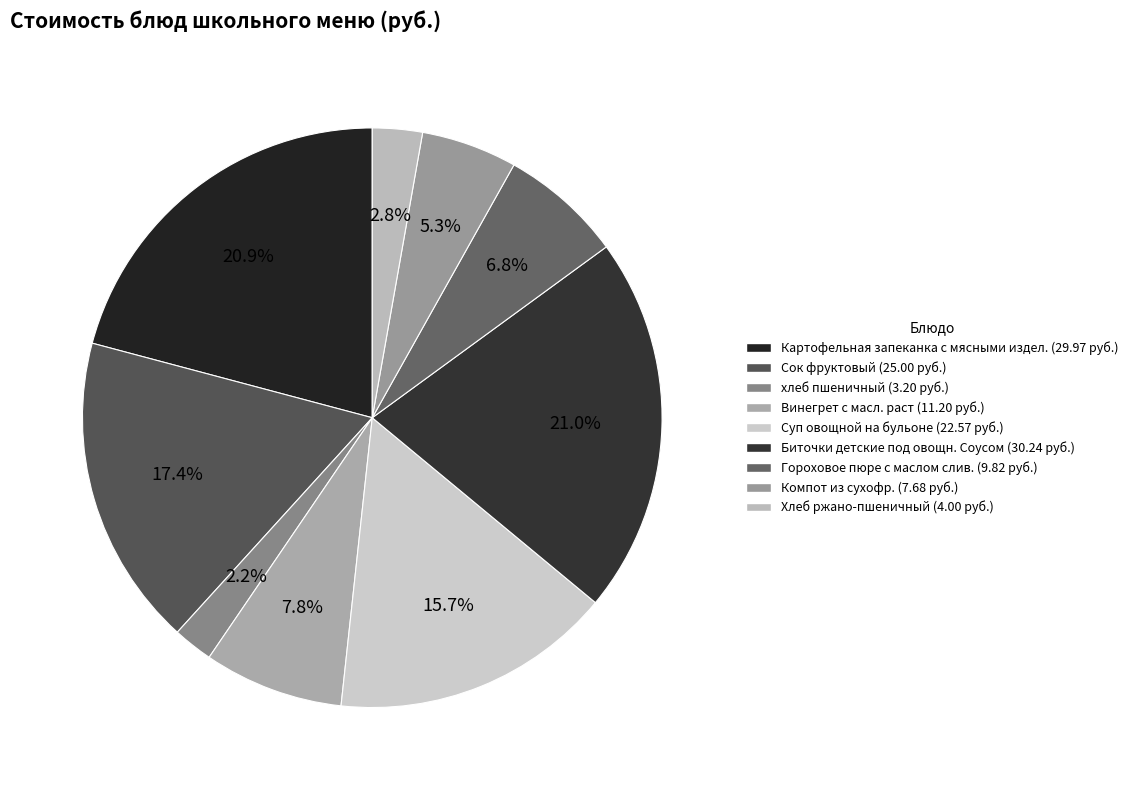

Between Суп овощной на бульоне and хлеб пшеничный, which is larger?

Суп овощной на бульоне